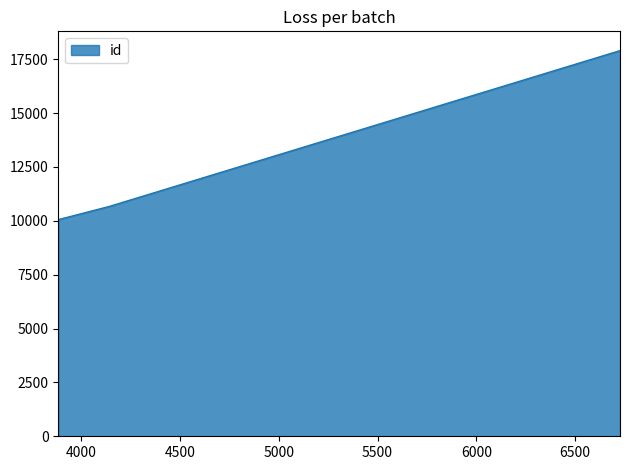

How many lines are shown in the chart?

1